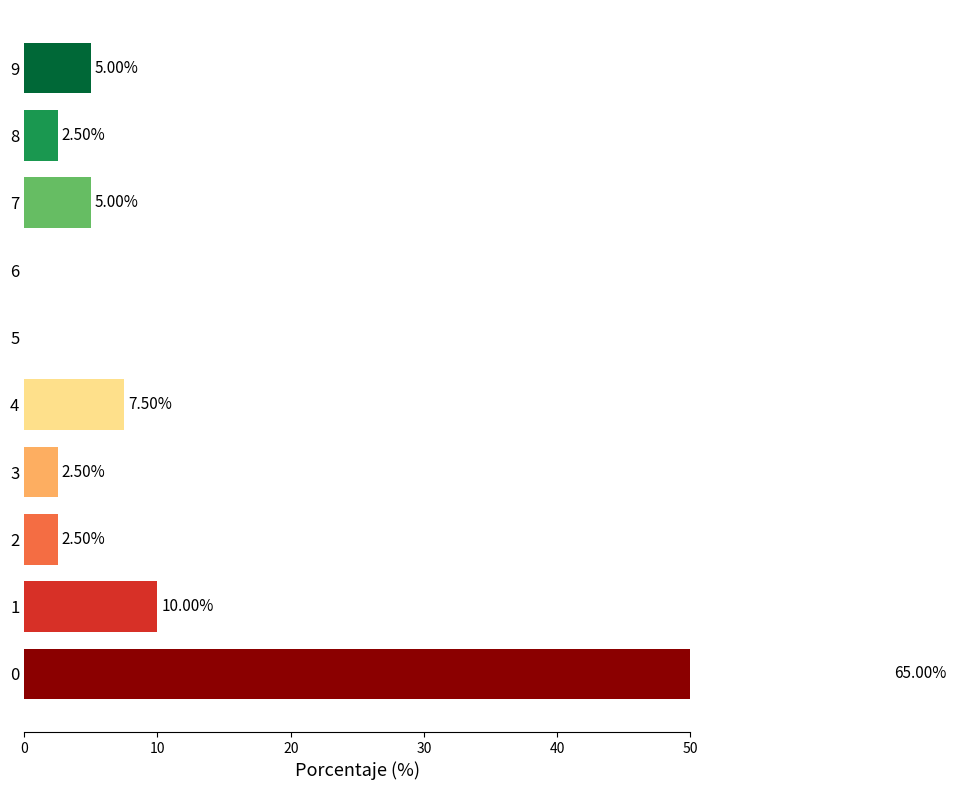

Count the number of data series in this chart.

1